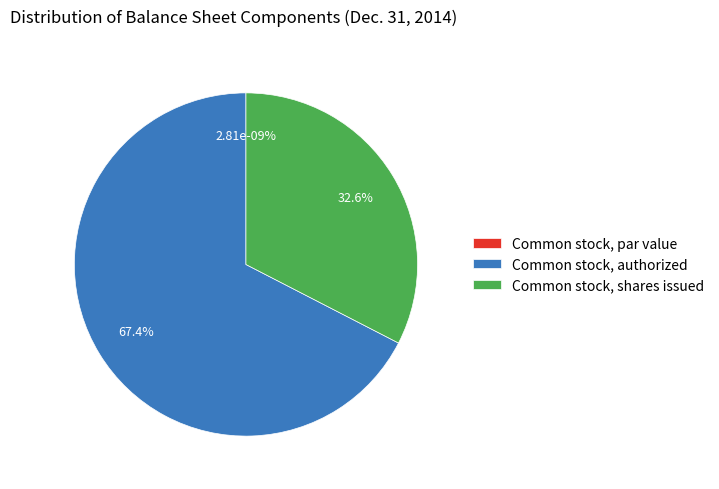

How many segments does this pie chart have?

3